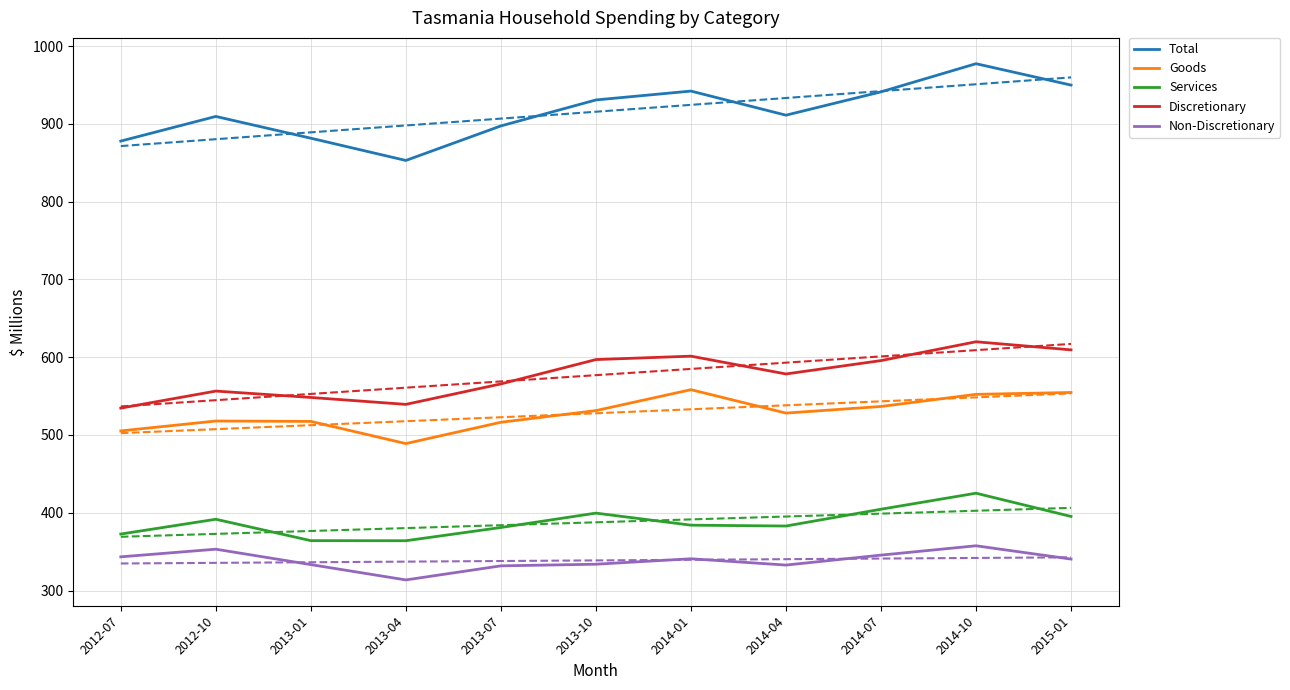

Which series has the largest total across all categories?

Total